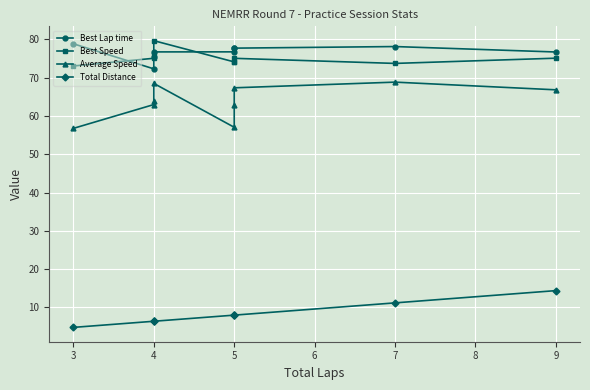

Between 5 and 4, which is larger?

5